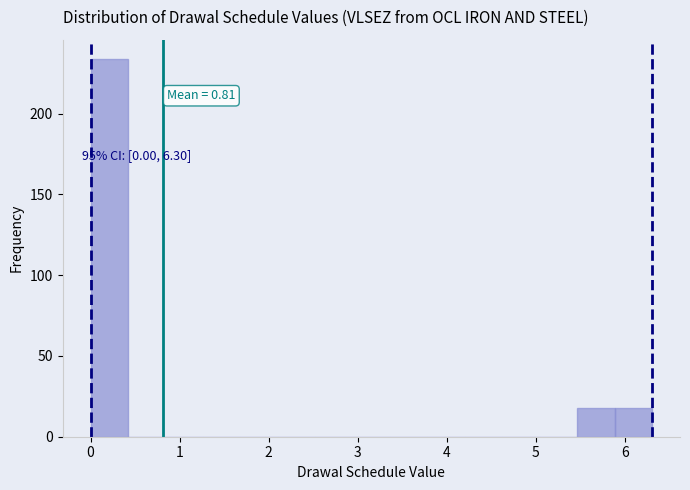

Which range on the x-axis has the tallest bar?

0.0 to 0.4